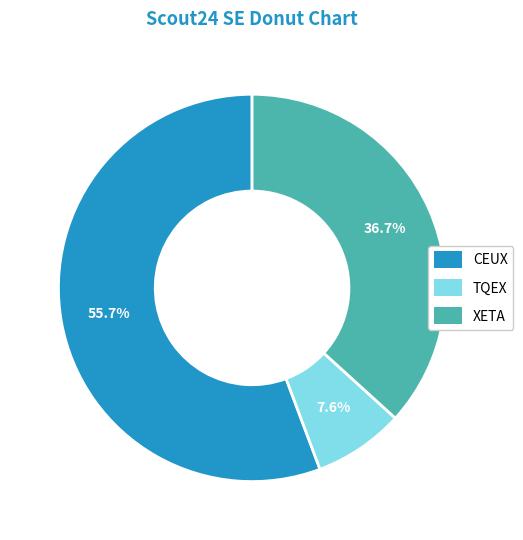

Is there a majority slice in this chart?

Yes